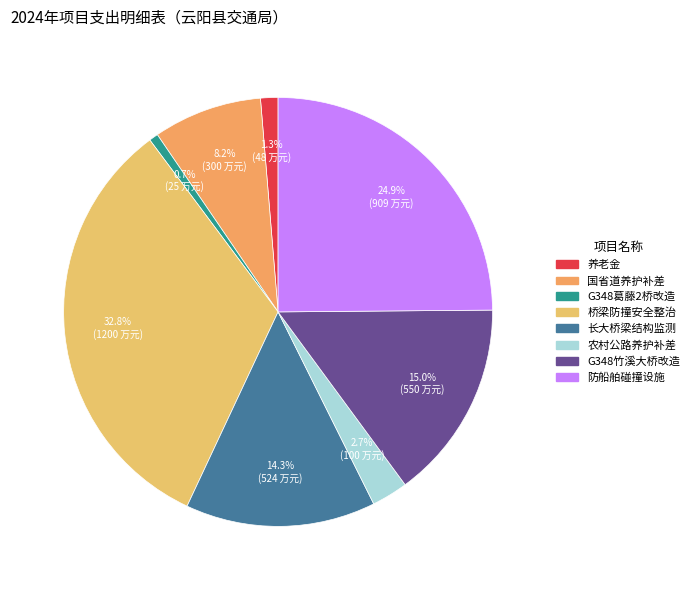

Rank the categories by value from lowest to highest.

G348葛藤2桥改造, 养老金, 农村公路养护补差, 国省道养护补差, 长大桥梁结构监测, G348竹溪大桥改造, 防船舶碰撞设施, 桥梁防撞安全整治